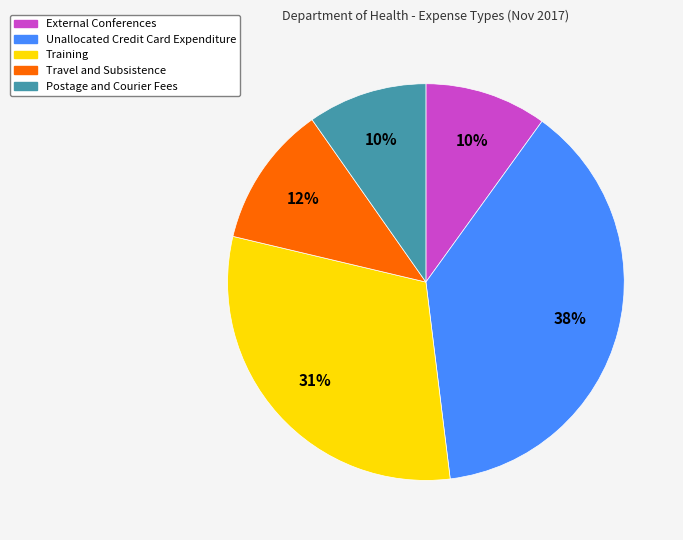

Is the sum of External Conferences and Postage and Courier Fees greater than half?

No